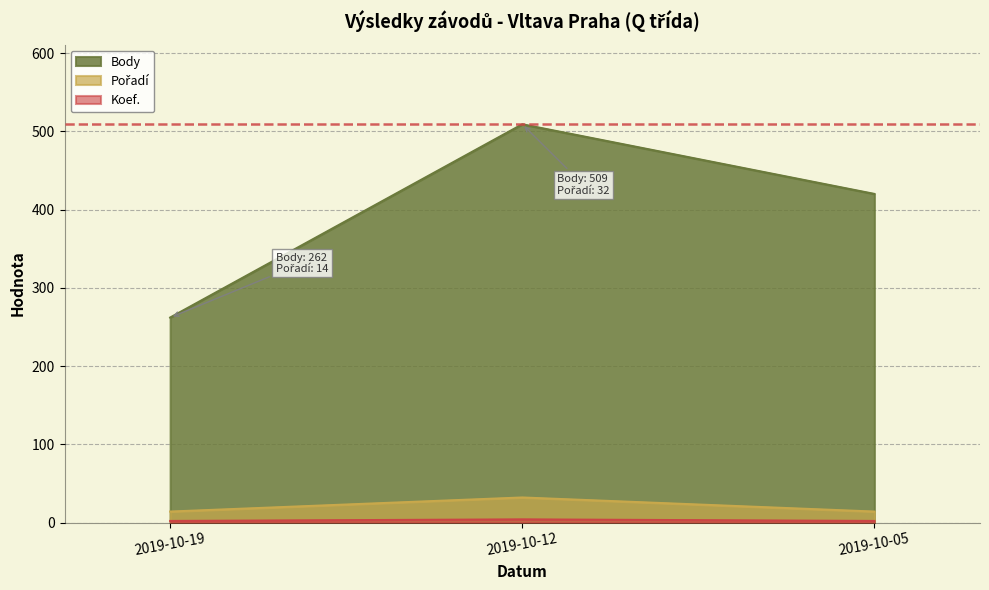

Reading left to right, extract all data points from this chart.

Body: 2019-10-19=262	2019-10-12=509	2019-10-05=420
Pořadí: 2019-10-19=14	2019-10-12=32	2019-10-05=14
Koef.: 2019-10-19=2	2019-10-12=4	2019-10-05=2